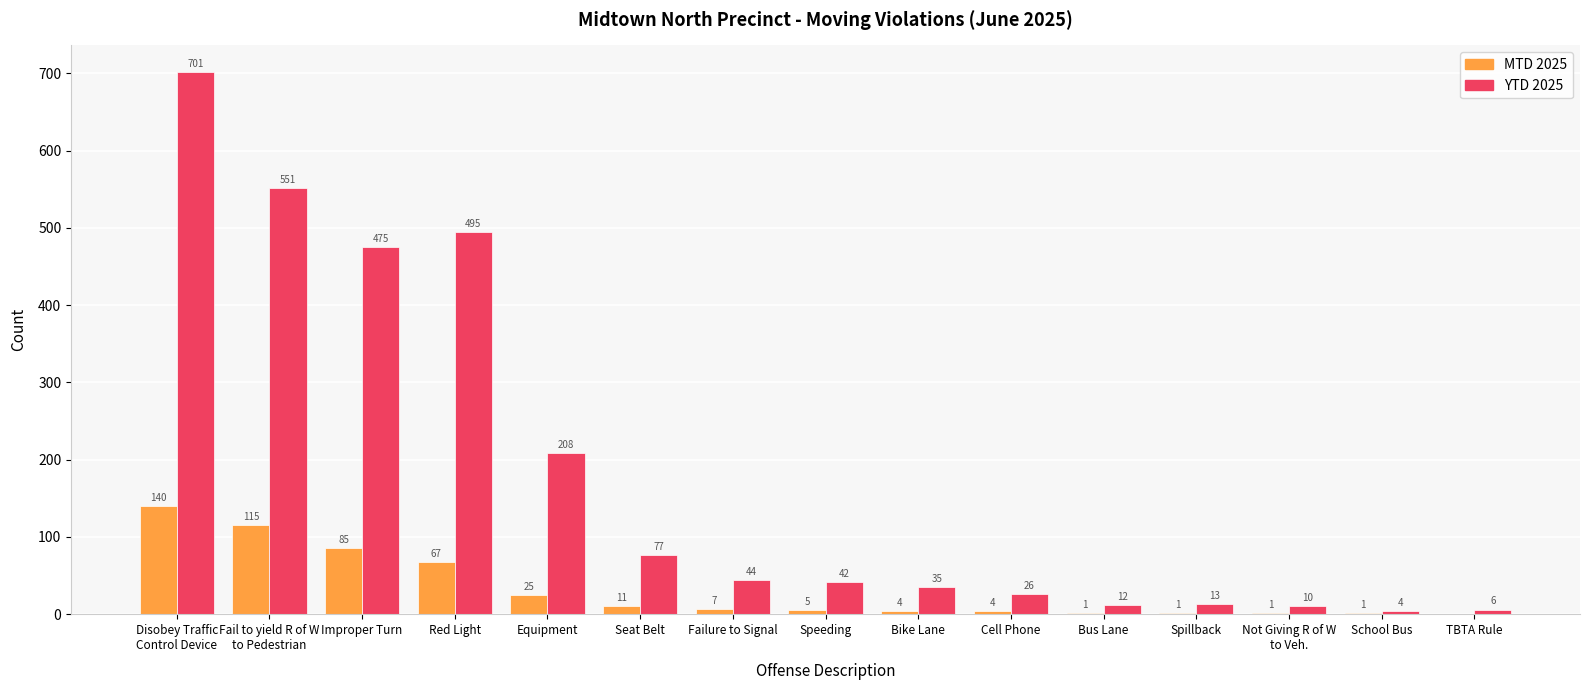

The value of YTD 2025 at Red Light is 650. True or false?

False